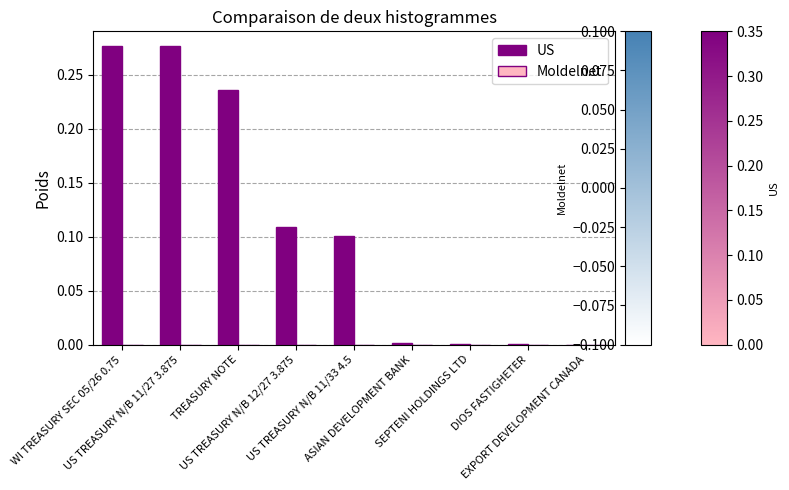

What is the sum of all values?

1.0